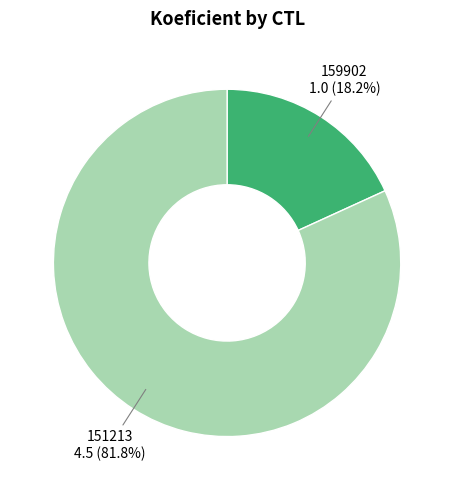

Is there any slice that represents more than half of the pie?

Yes